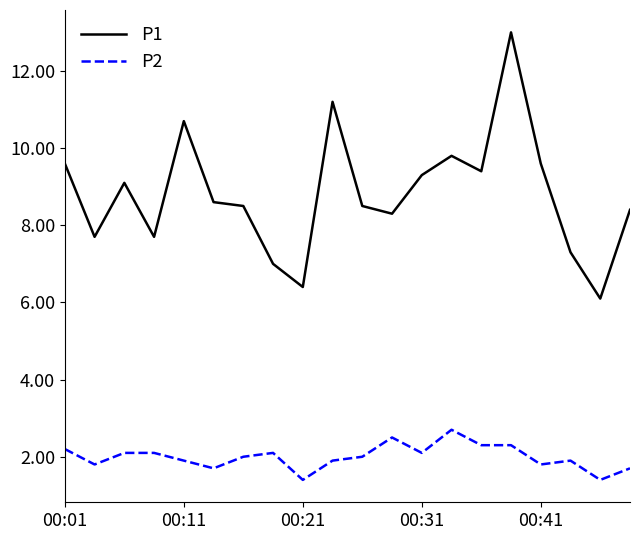

What is the difference between the maximum and minimum values in the P2 series?

1.3